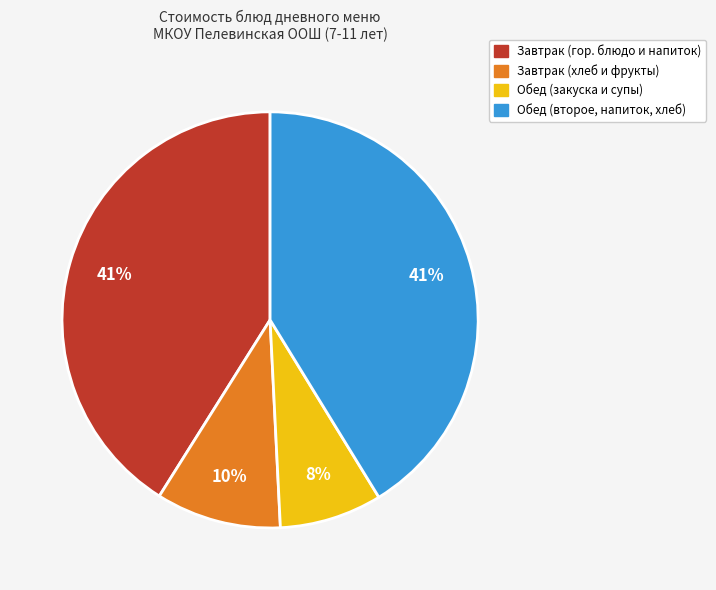

Is there a majority slice in this chart?

No